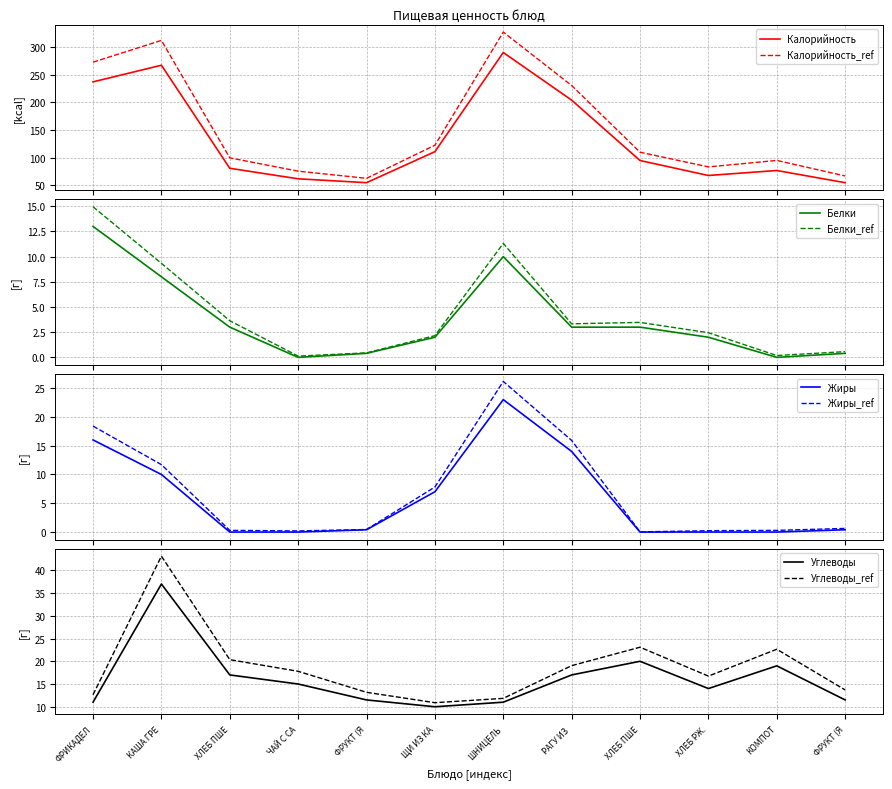

True or false: Калорийность_ref and Калорийность intersect in this chart.

False